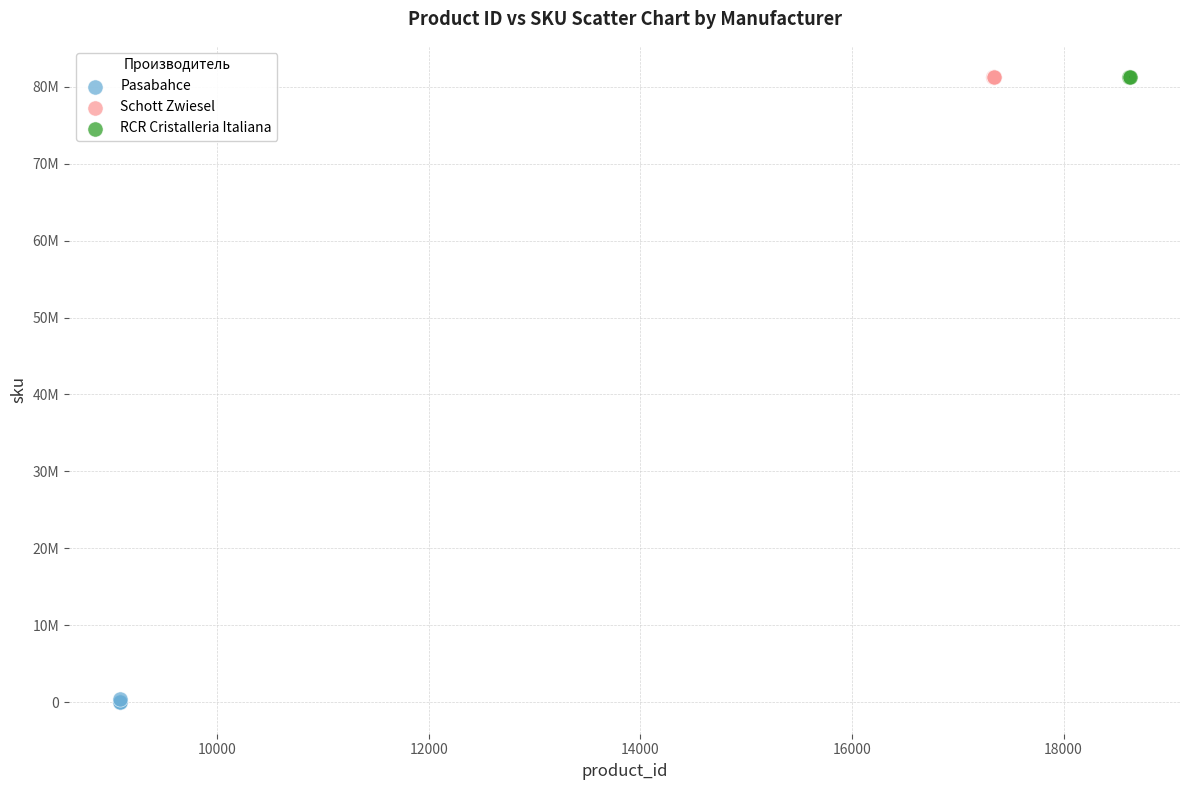

What are all the series names shown in the legend?

Pasabahce, Schott Zwiesel, RCR Cristalleria Italiana